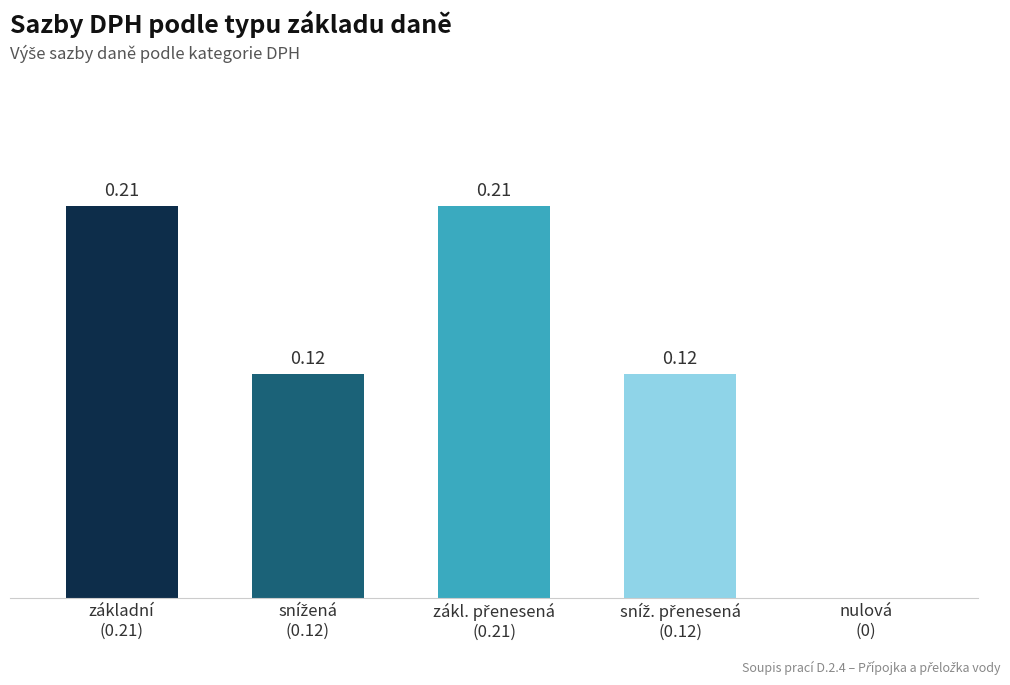

What is the label of the 2nd bar from the right?

sníž. přenesená
(0.12)